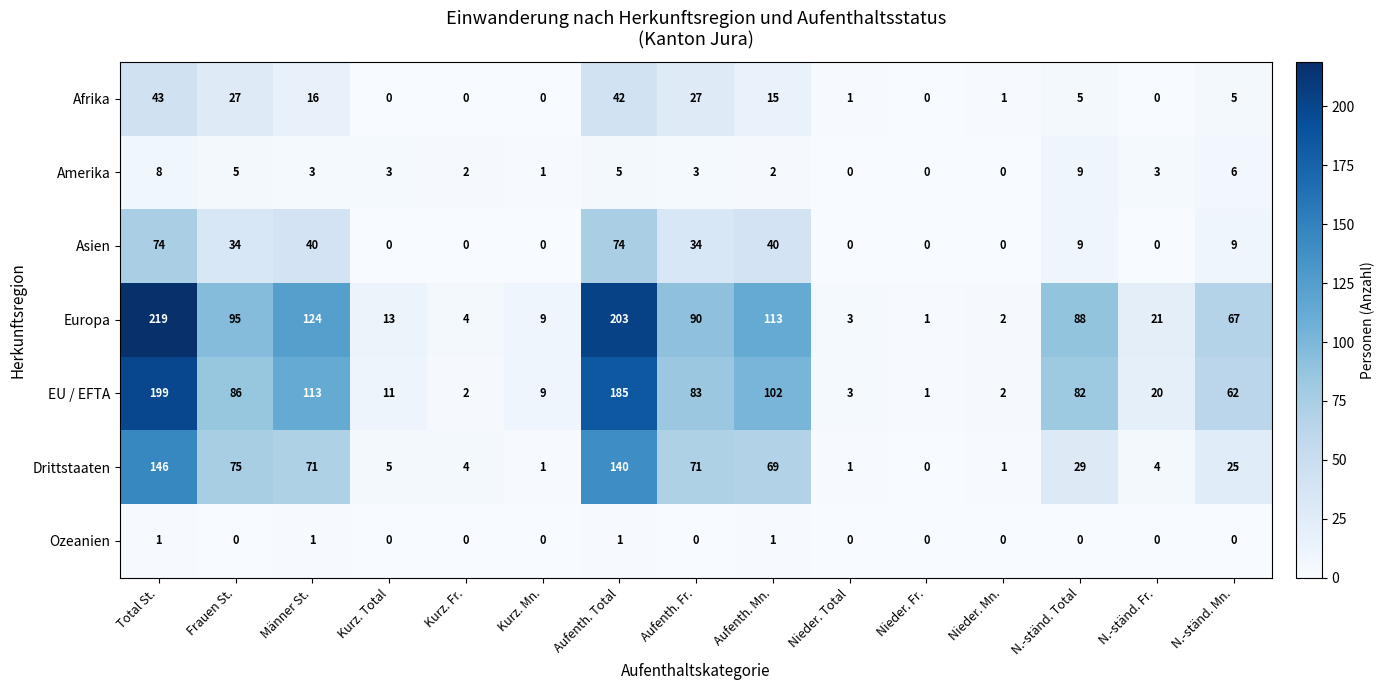

What is the average value of the Afrika series?

12